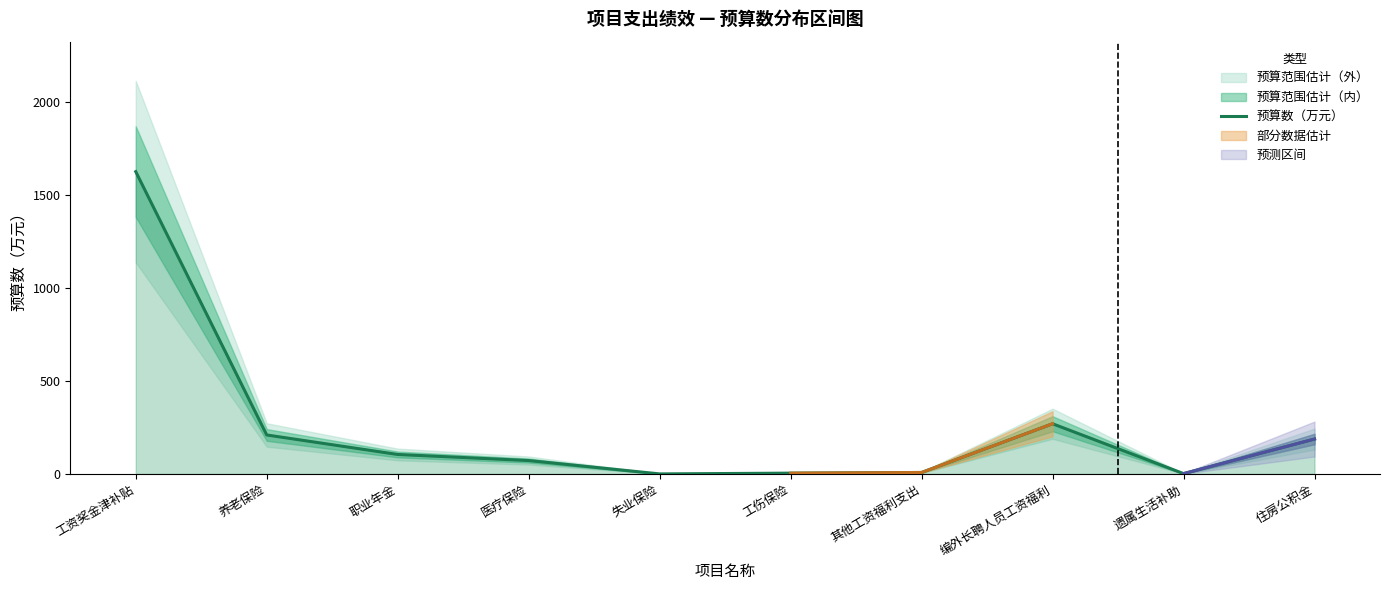

What is the change in value from 工资奖金津补贴 to 工伤保险?

-1621.3